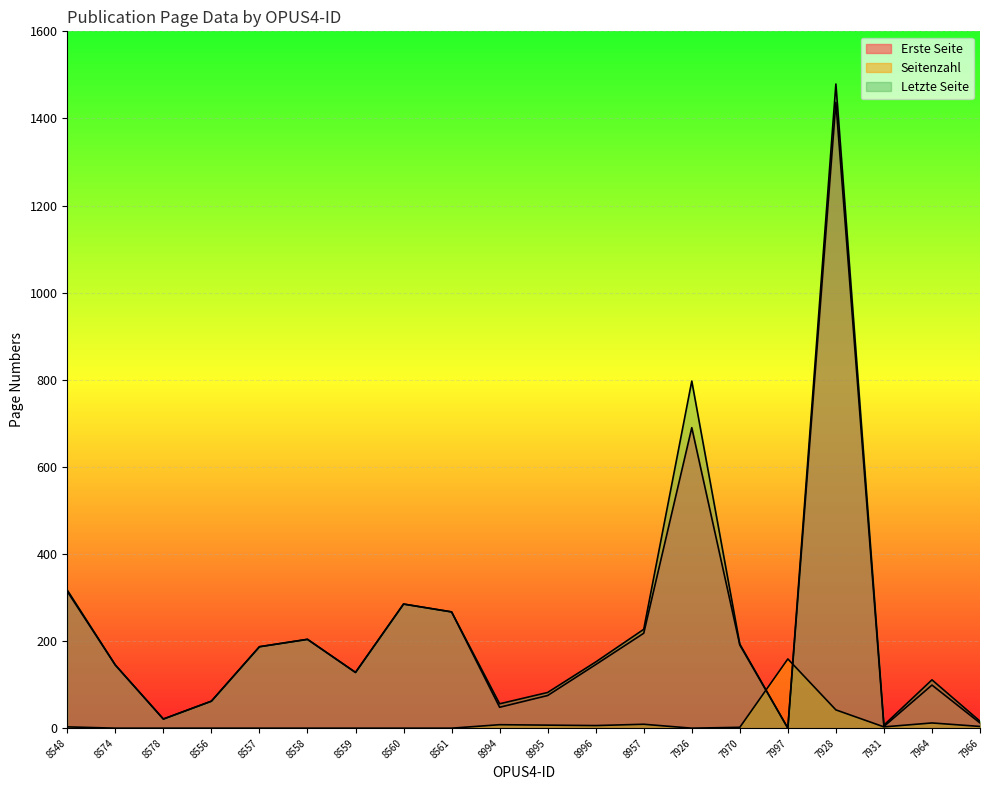

Which label corresponds to the smallest value in the chart?

7997